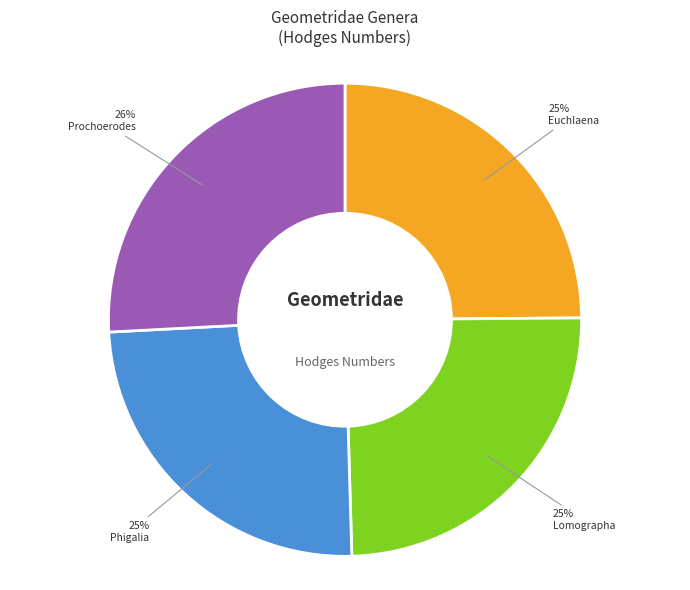

How many slices are in this pie chart?

4